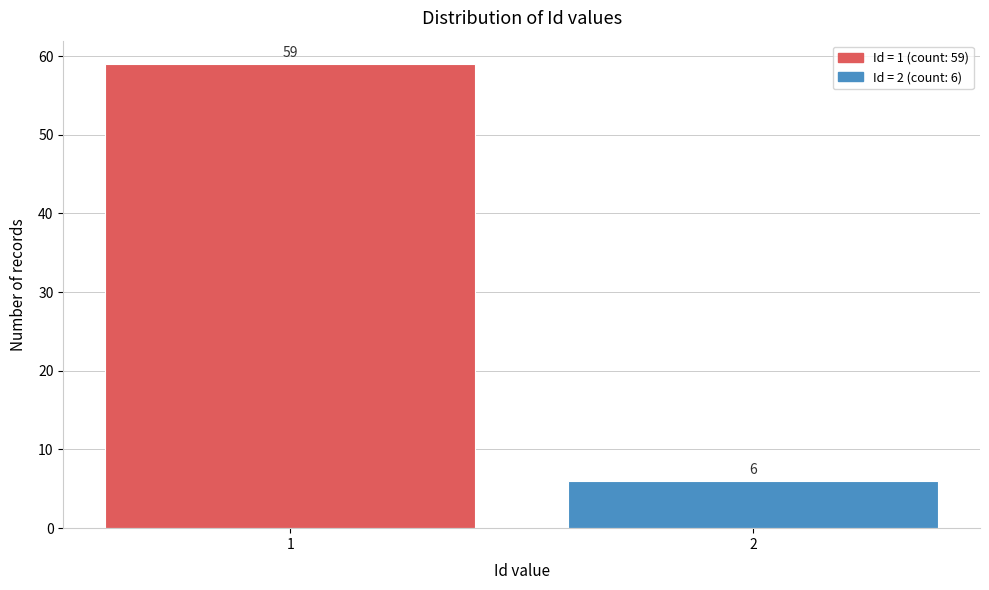

Reading right to left, extract all data points from this chart.

6	59